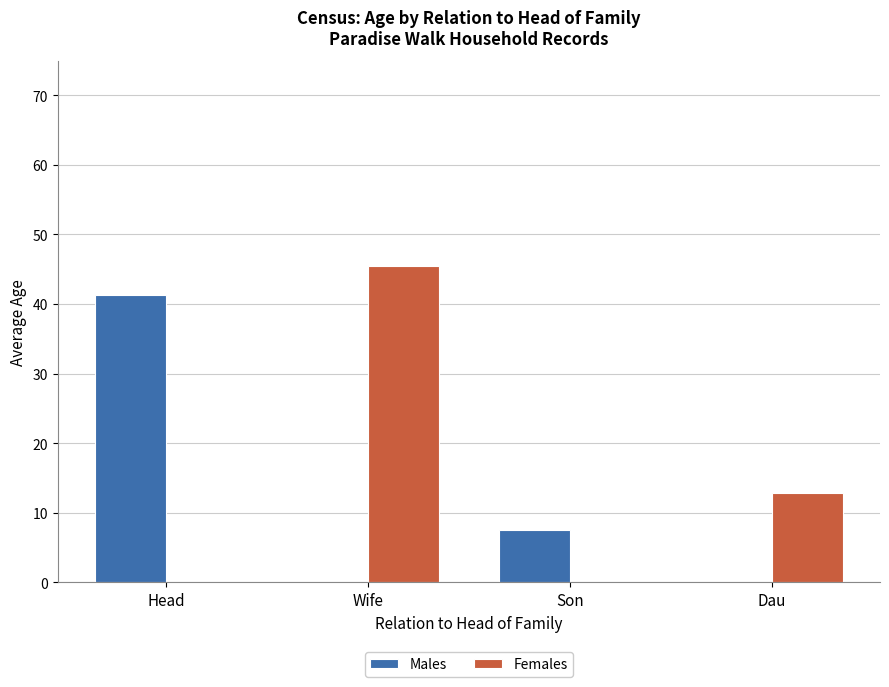

What is the difference between the Males values at Son and Dau?

7.5